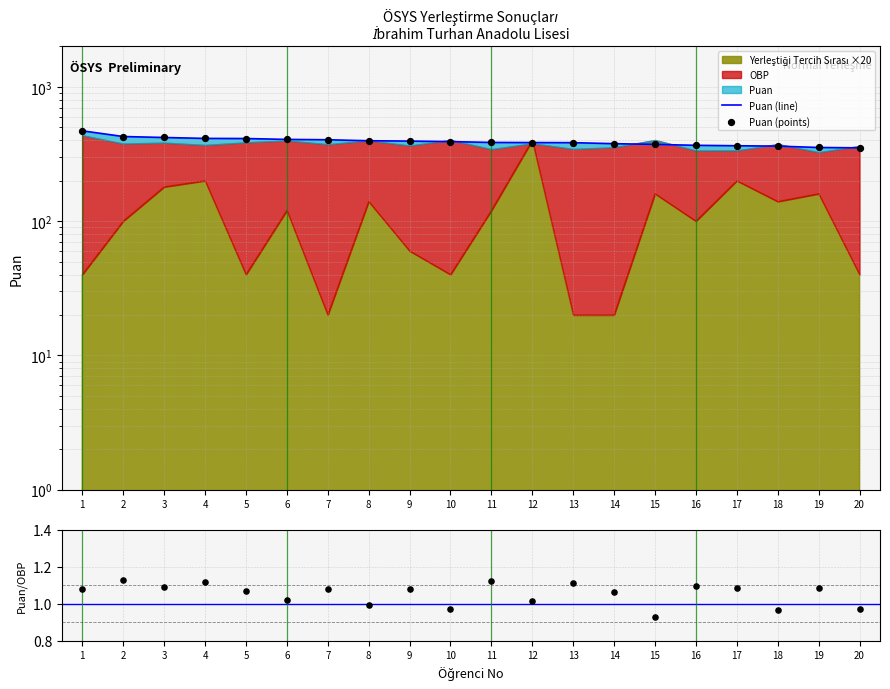

Which series contains the lowest Y value?

Puan/OBP